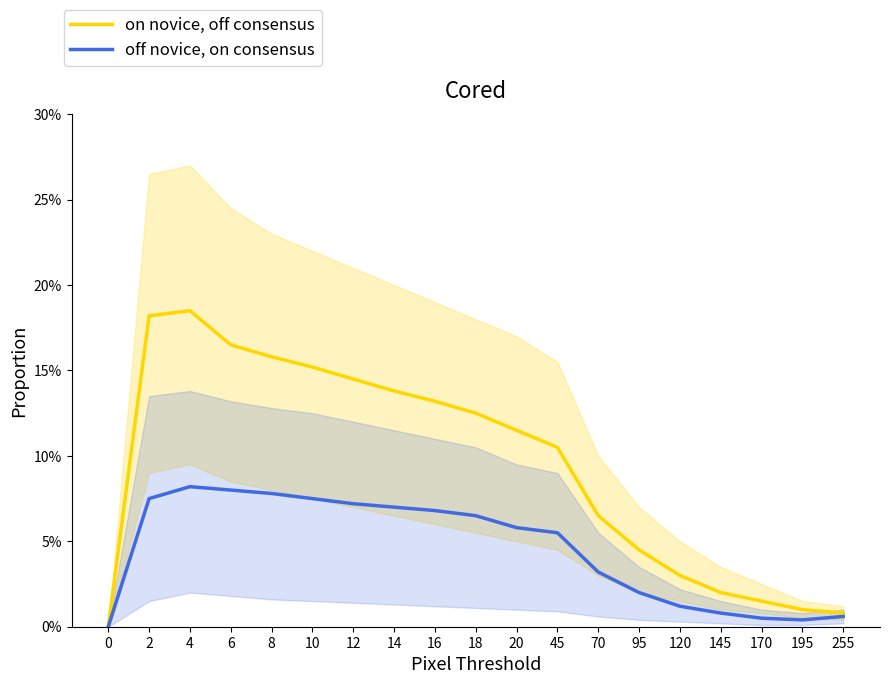

Which series has the largest total across all categories?

on novice, off consensus